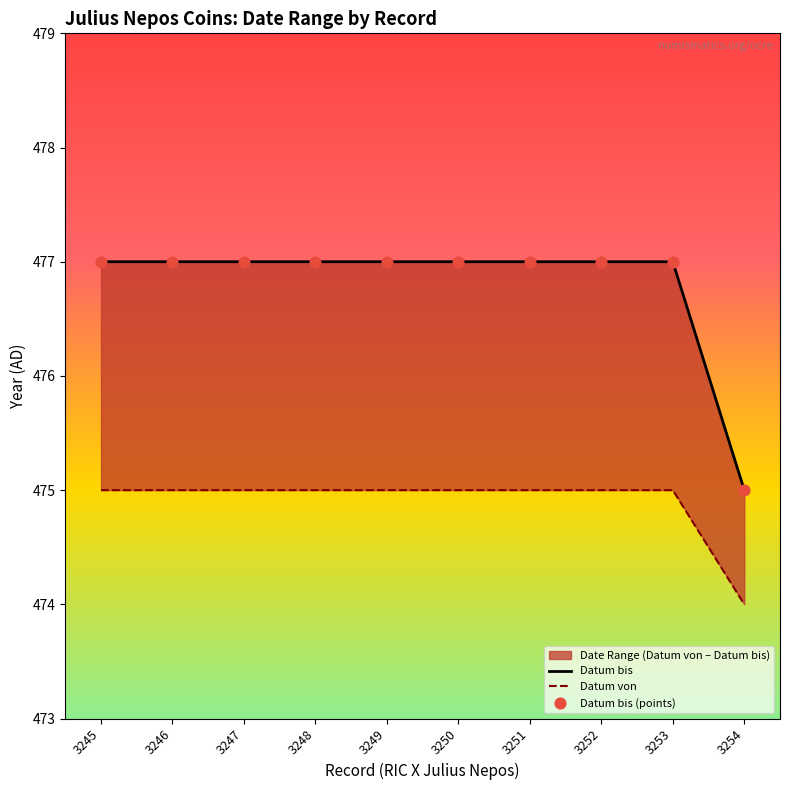

At how many categories does at least one series exceed 474?

10